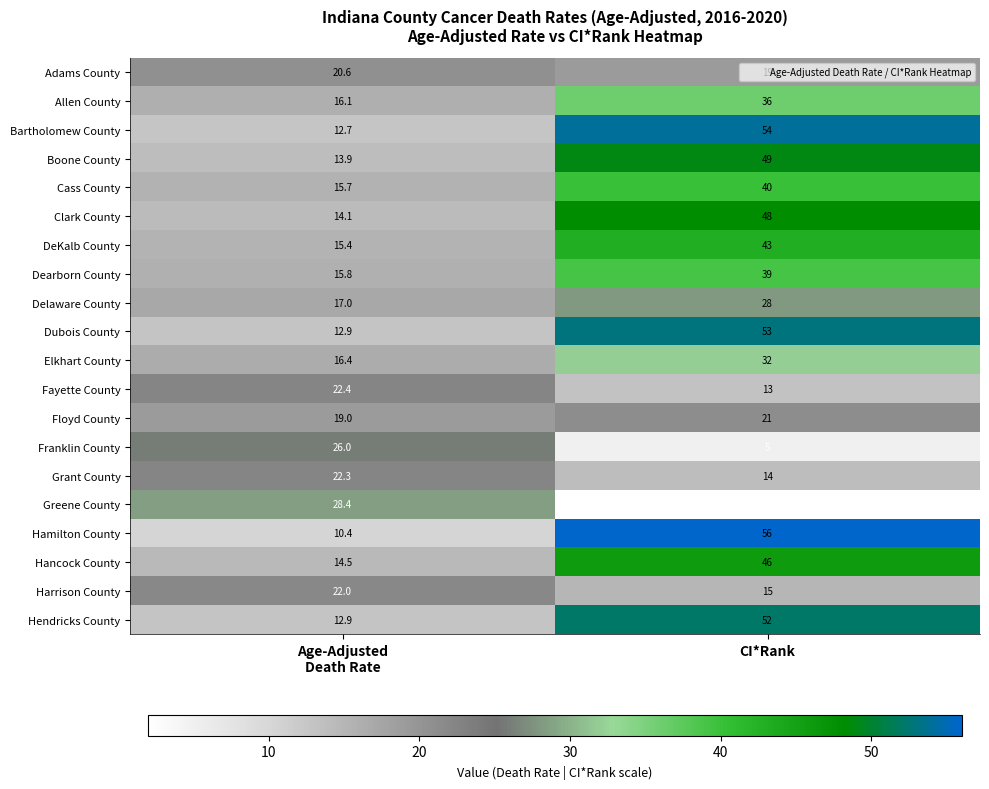

Is the value of Fayette County at CI*Rank greater than the value of Cass County at CI*Rank?

No